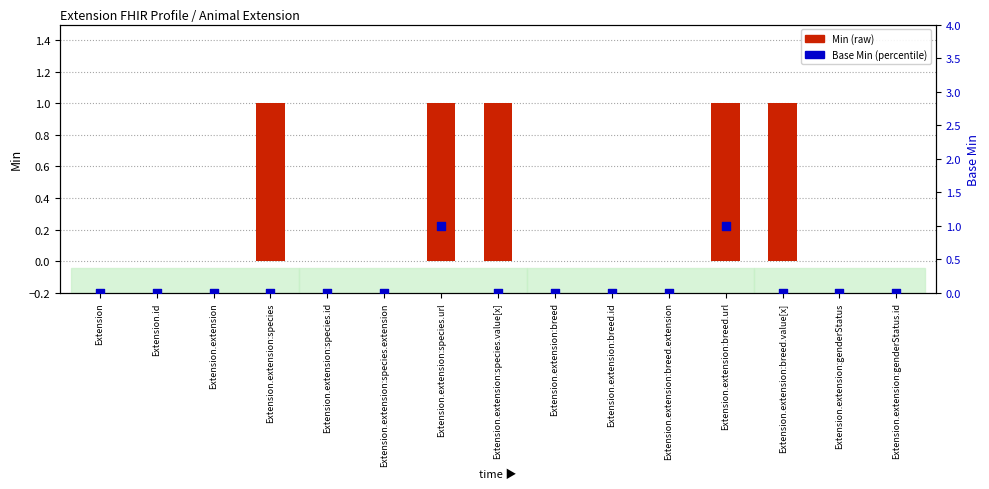

Which series reaches the maximum Y coordinate?

Min